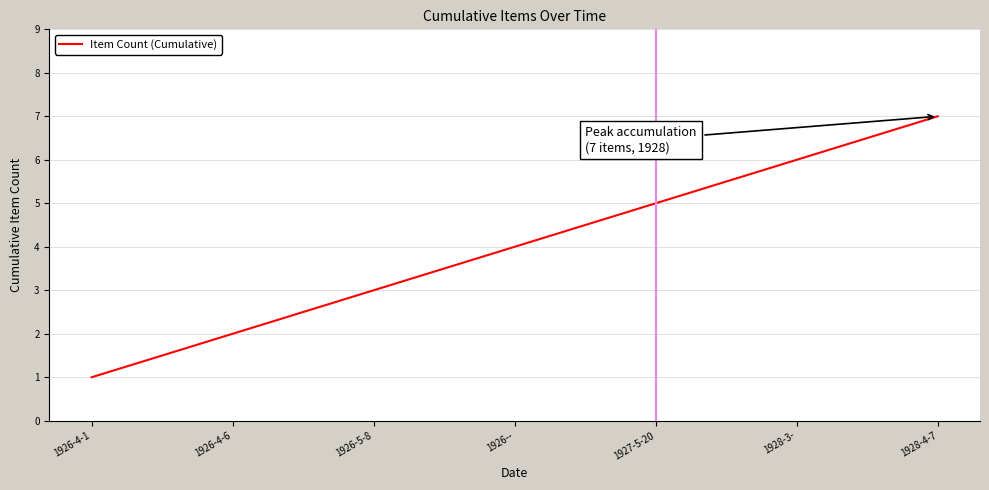

Is it true that the value at 1926-5-8 is 3?

True